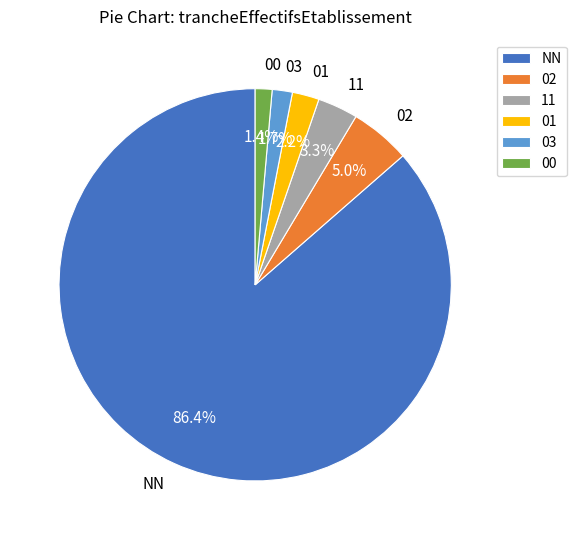

Is it true that 03 is 2% of the pie?

True